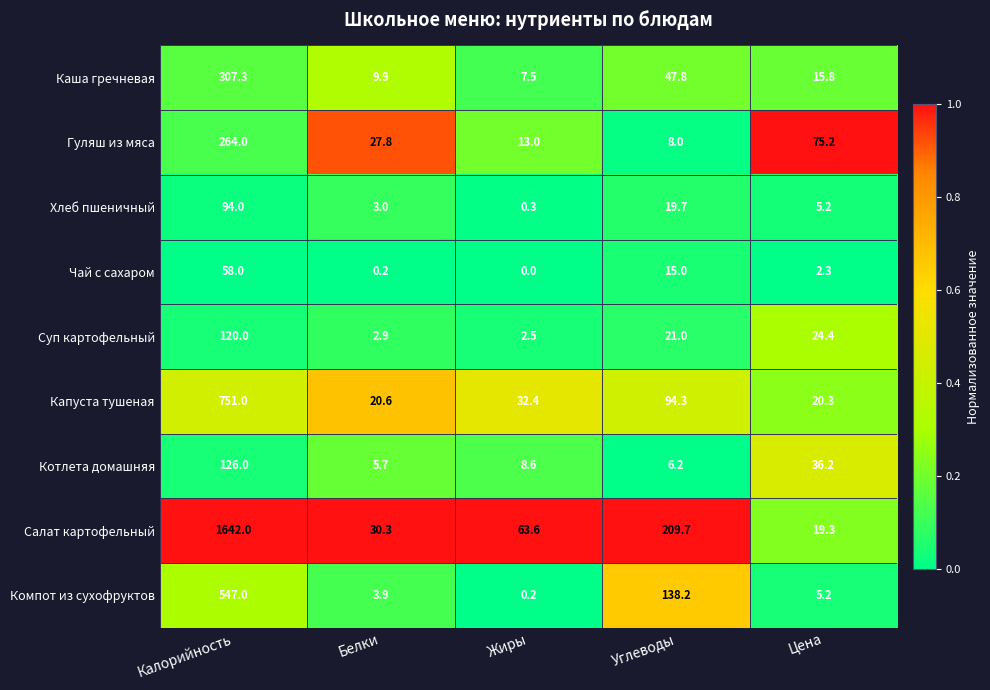

List the series in order of their peak value, lowest first.

Чай с сахаром, Хлеб пшеничный, Суп картофельный, Котлета домашняя, Гуляш из мяса, Каша гречневая, Компот из сухофруктов, Капуста тушеная, Салат картофельный